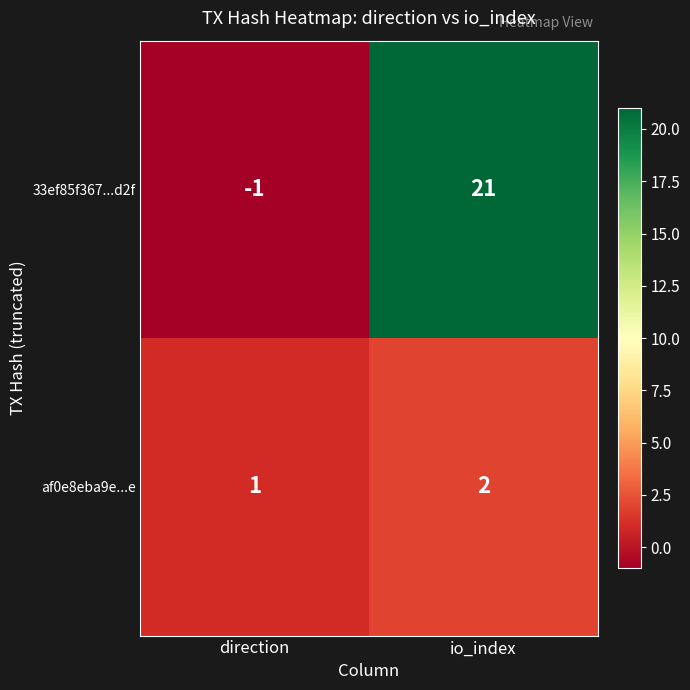

Reading left to right, list all the values displayed in this chart.

33ef85f367...d2f: direction=-1	io_index=21
af0e8eba9e...e: direction=1	io_index=2